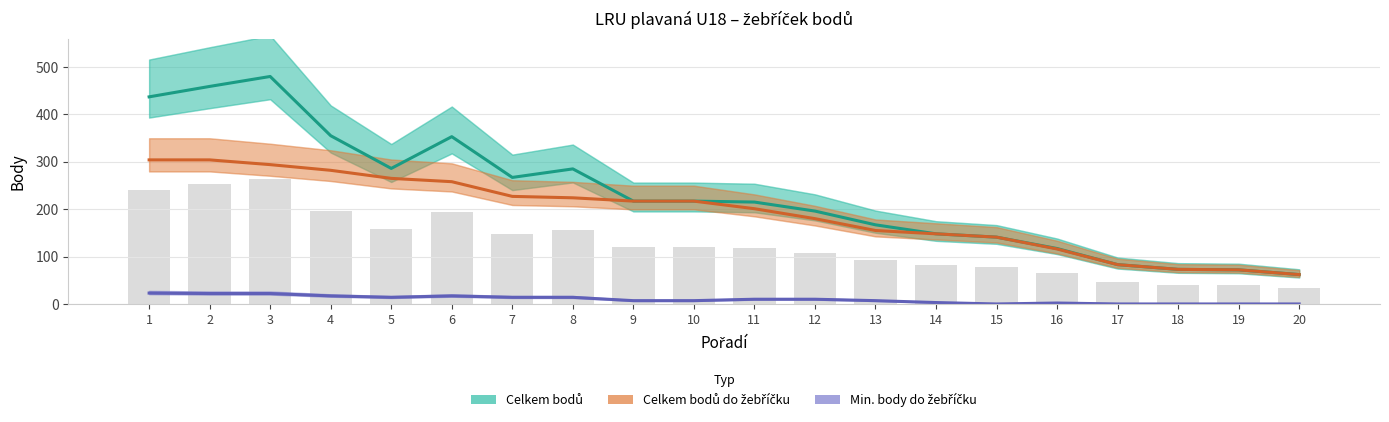

How many categories are shown in the chart?

20